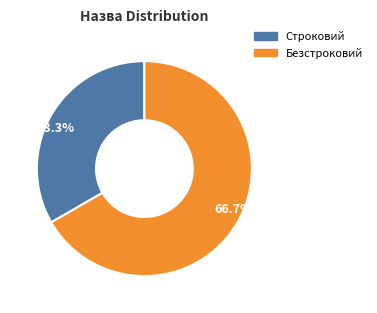

Between 33.3% and 66.7%, which is larger?

66.7%